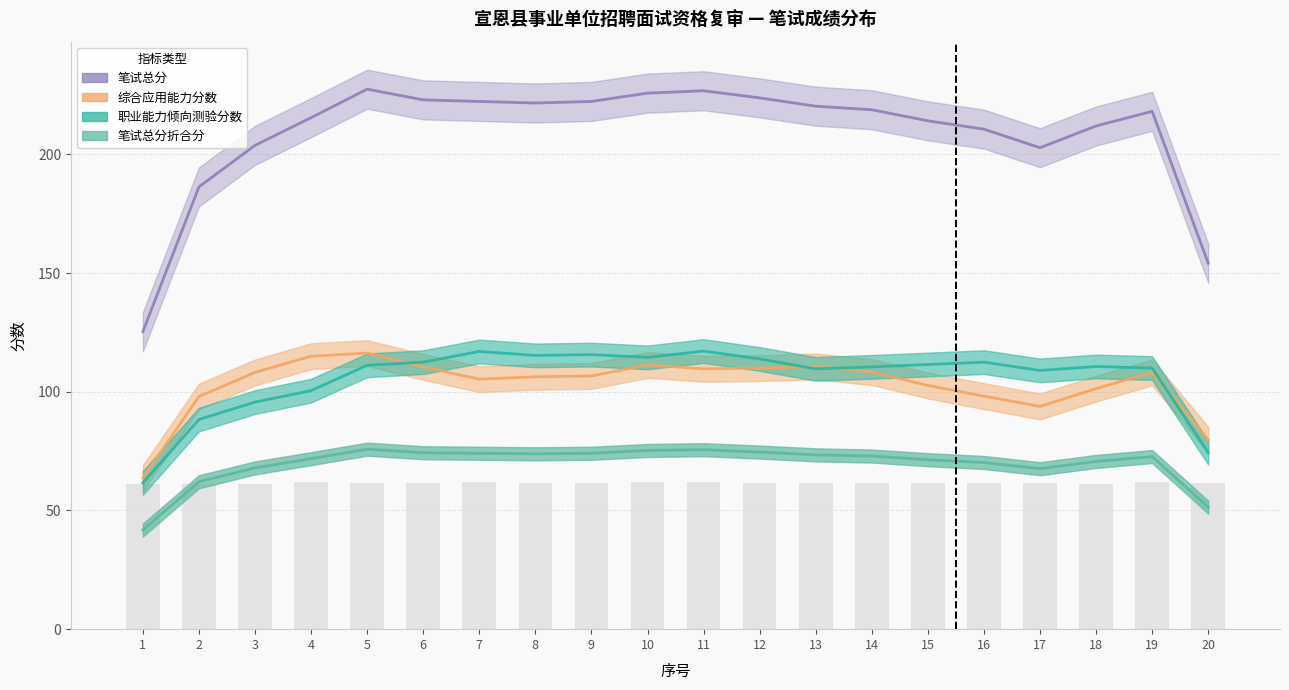

The value of 笔试总分折合分 at 15 is 122.7. True or false?

False